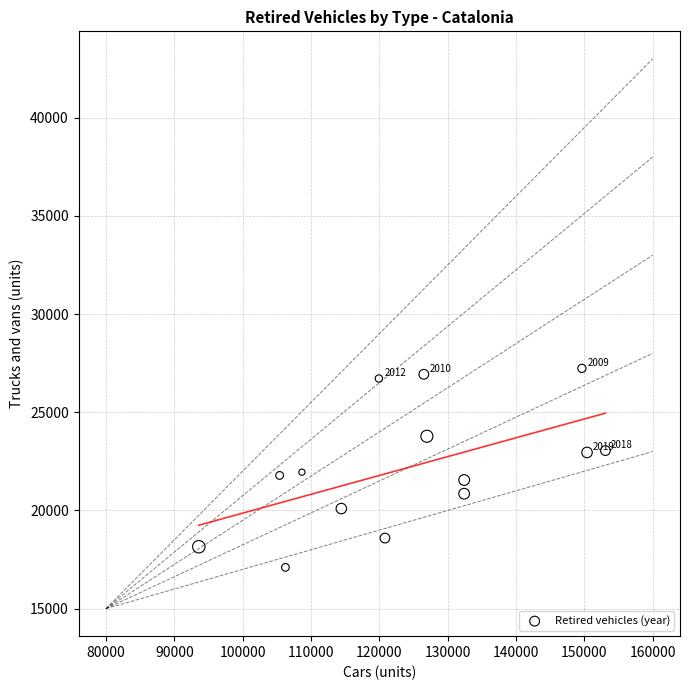

What is the range of Y values (max minus min)?

10135